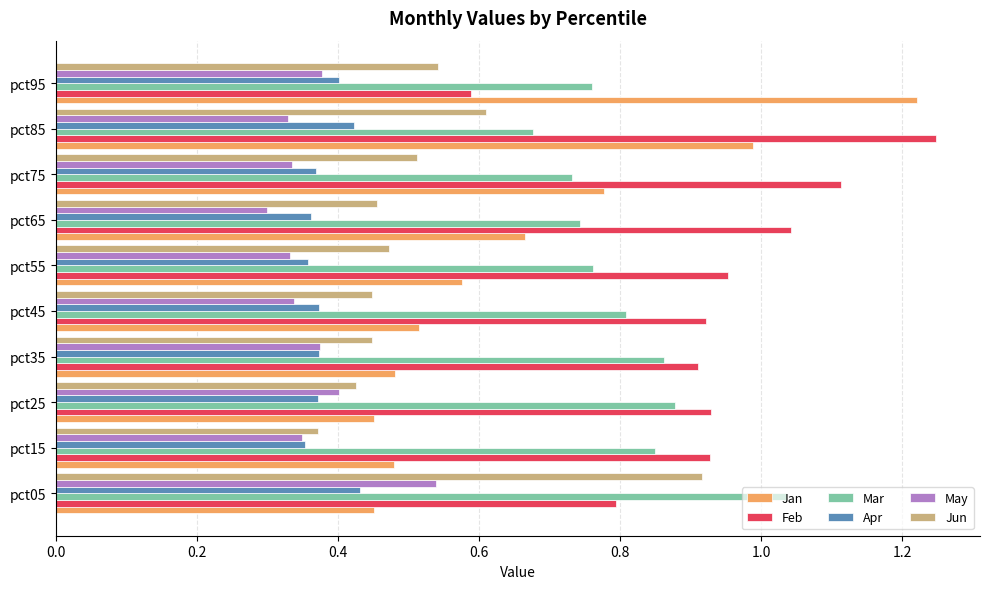

What are all the series names shown in the legend?

Jan, Feb, Mar, Apr, May, Jun